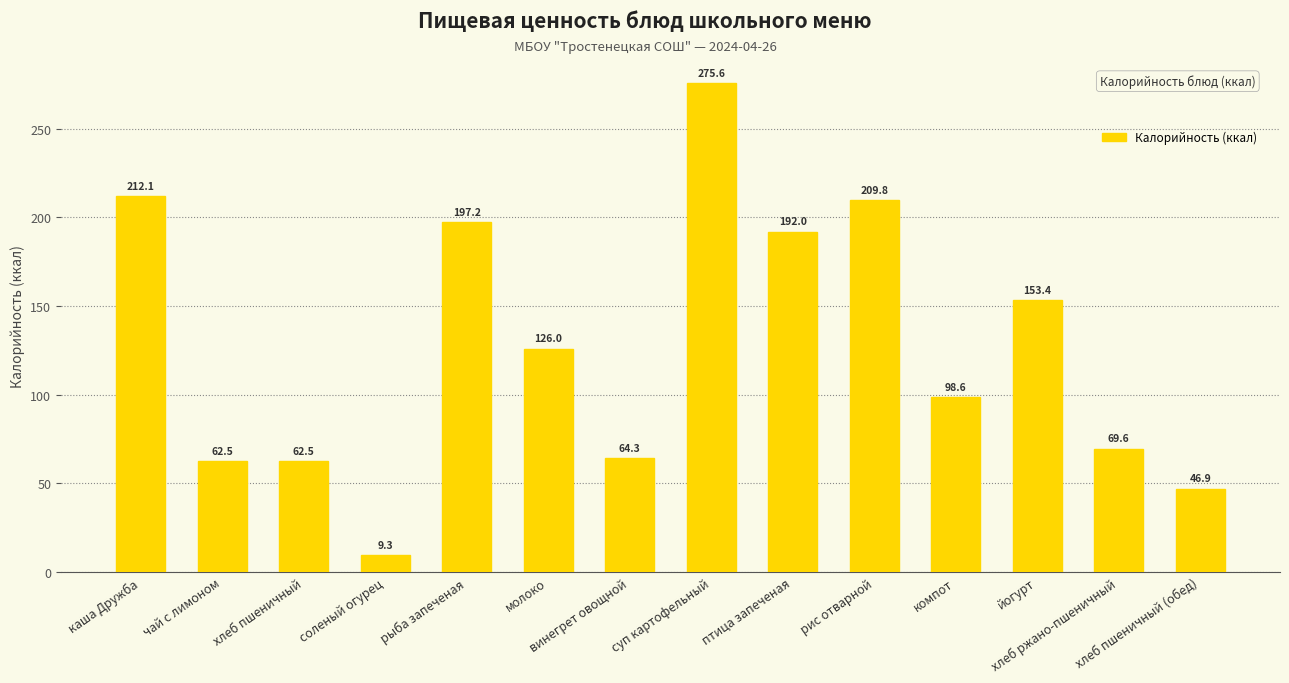

What is the maximum value shown in the chart?

275.6